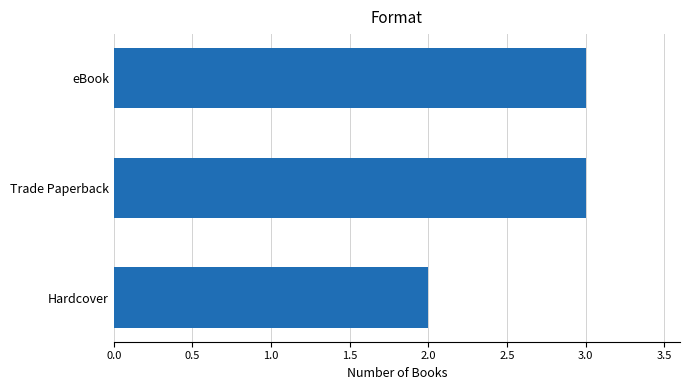

What is the label of the 1st bar from the top?

eBook